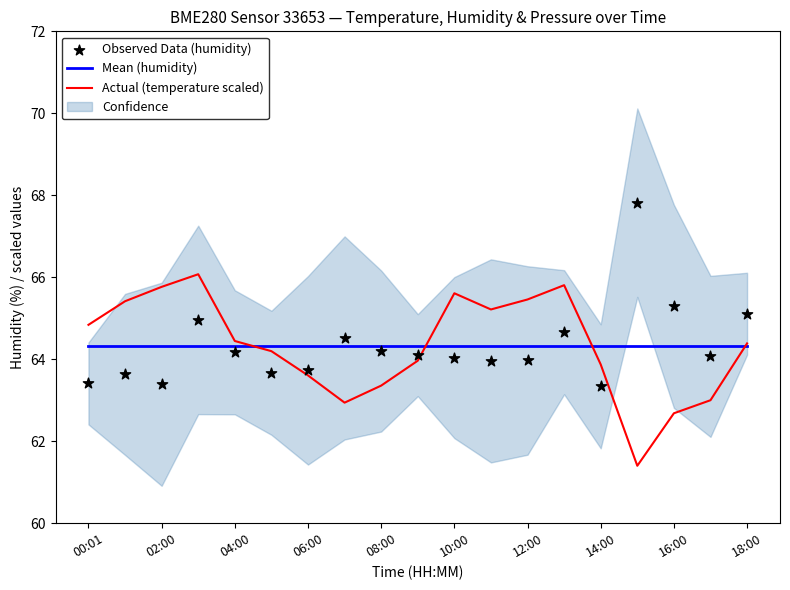

The value of Actual (temperature scaled) at 06:00 is 63.6. True or false?

True